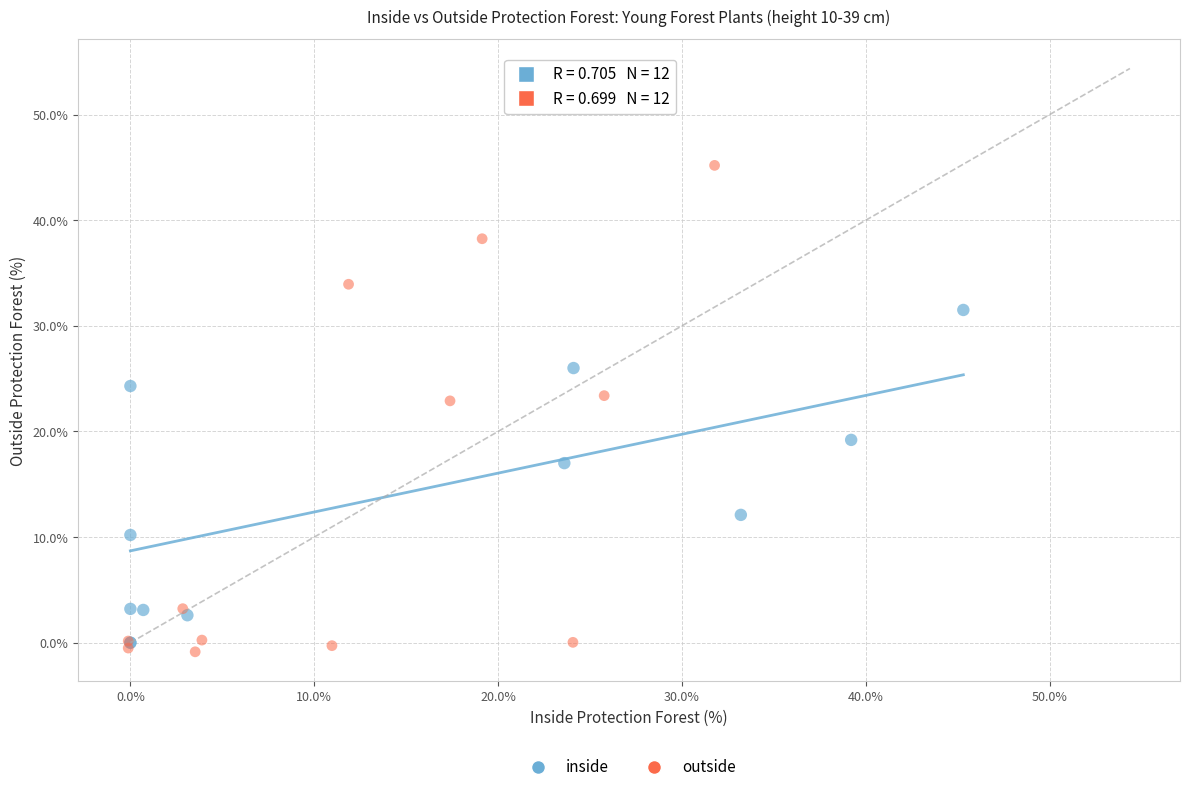

Which series reaches the minimum Y coordinate?

outside